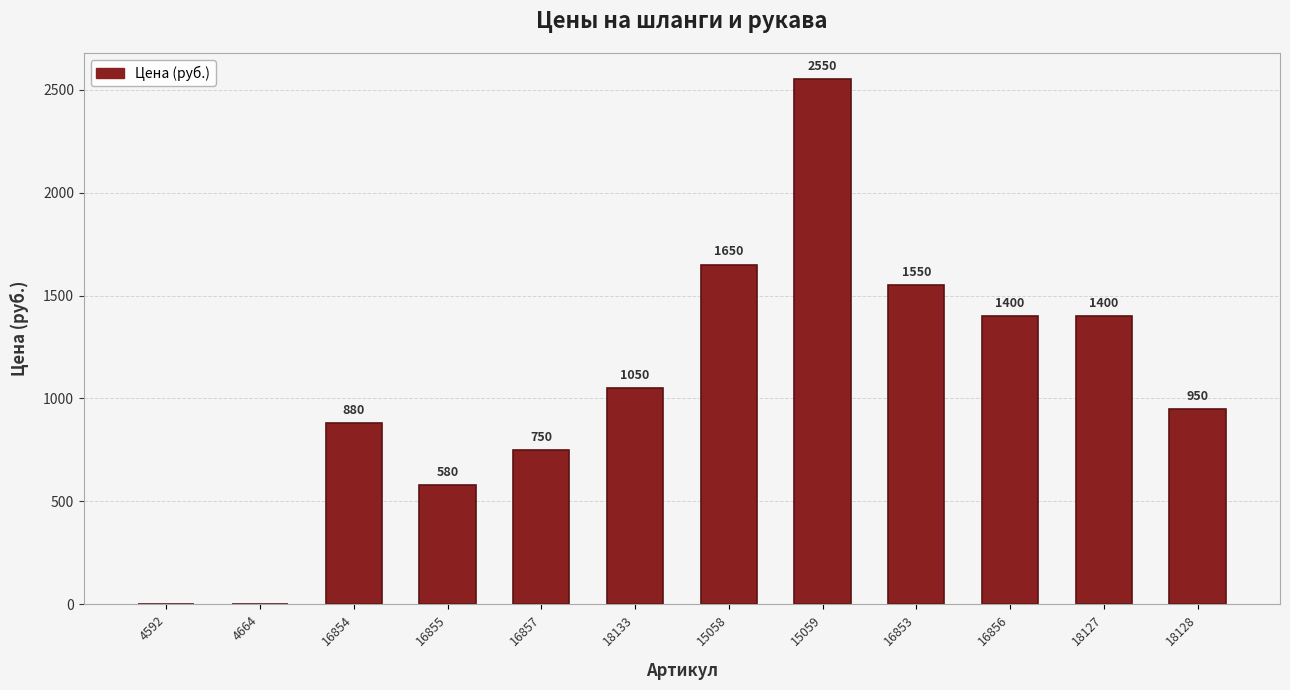

The chart shows a value of 1400 at 16856. True or false?

True